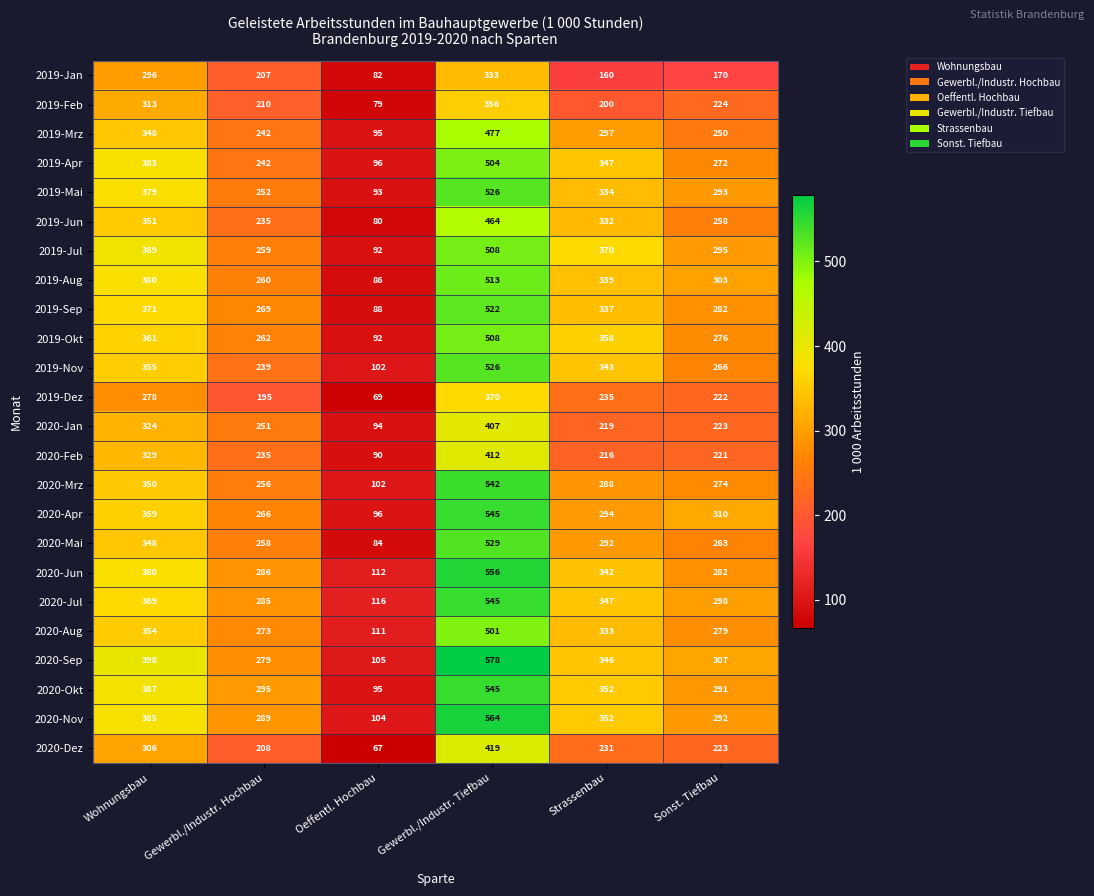

Which series has the widest spread of values?

2020-Sep